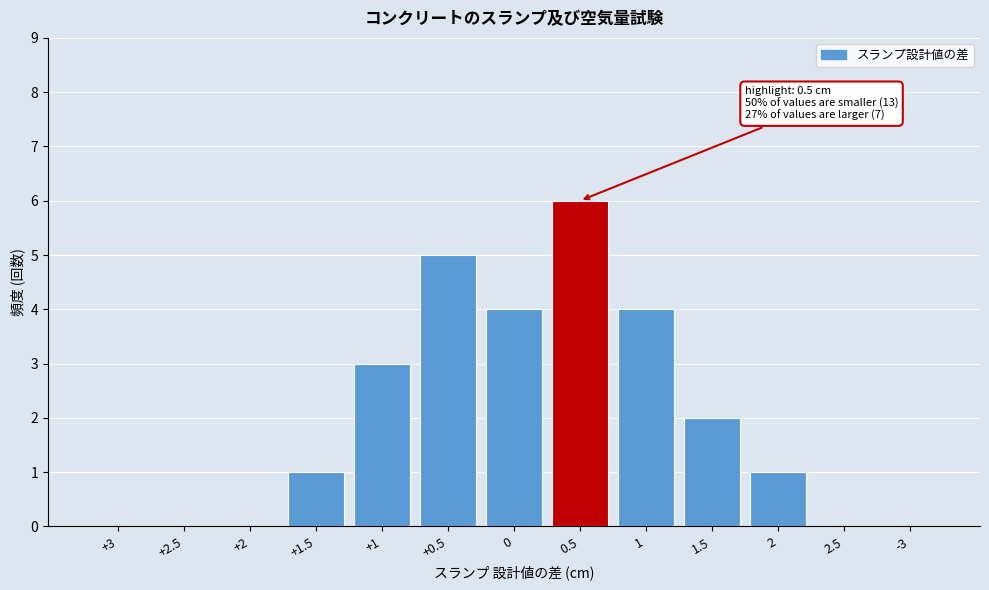

Reading left to right, list all the values displayed in this chart.

+3=0	+2.5=0	+2=0	+1.5=1	+1=3	+0.5=5	0=4	0.5=6	1=4	1.5=2	2=1	2.5=0	-3=0